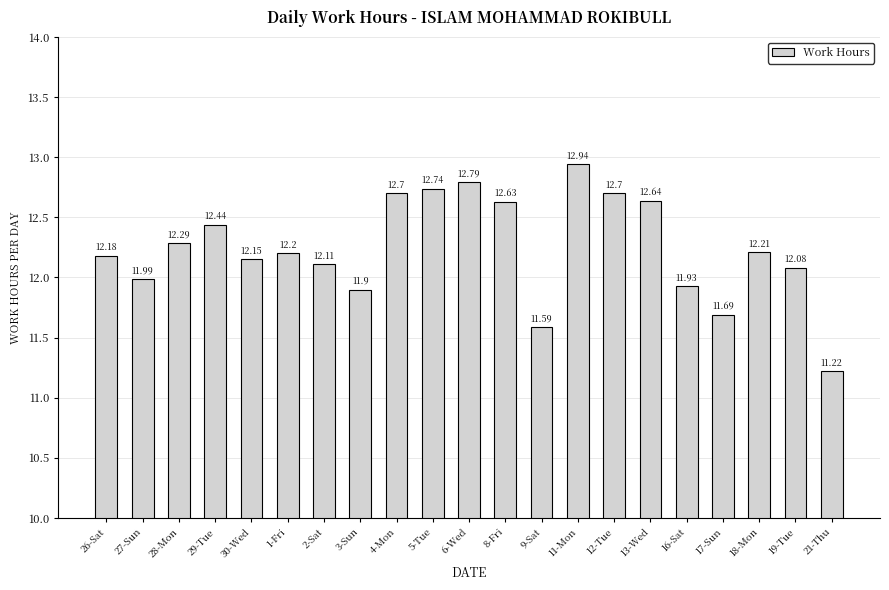

What is the ratio of the value at 19-Tue to the value at 9-Sat?

1.0